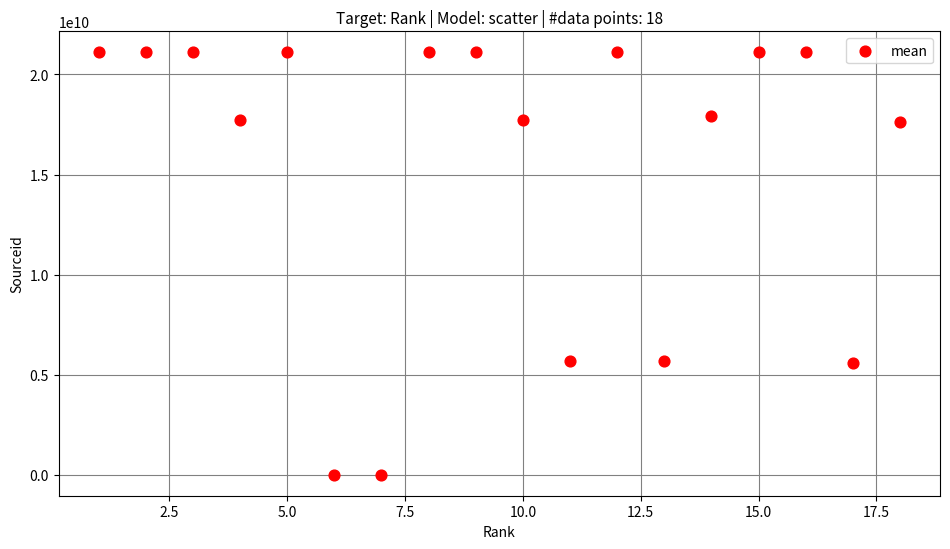

What is the range of Y values (max minus min)?

21101155256